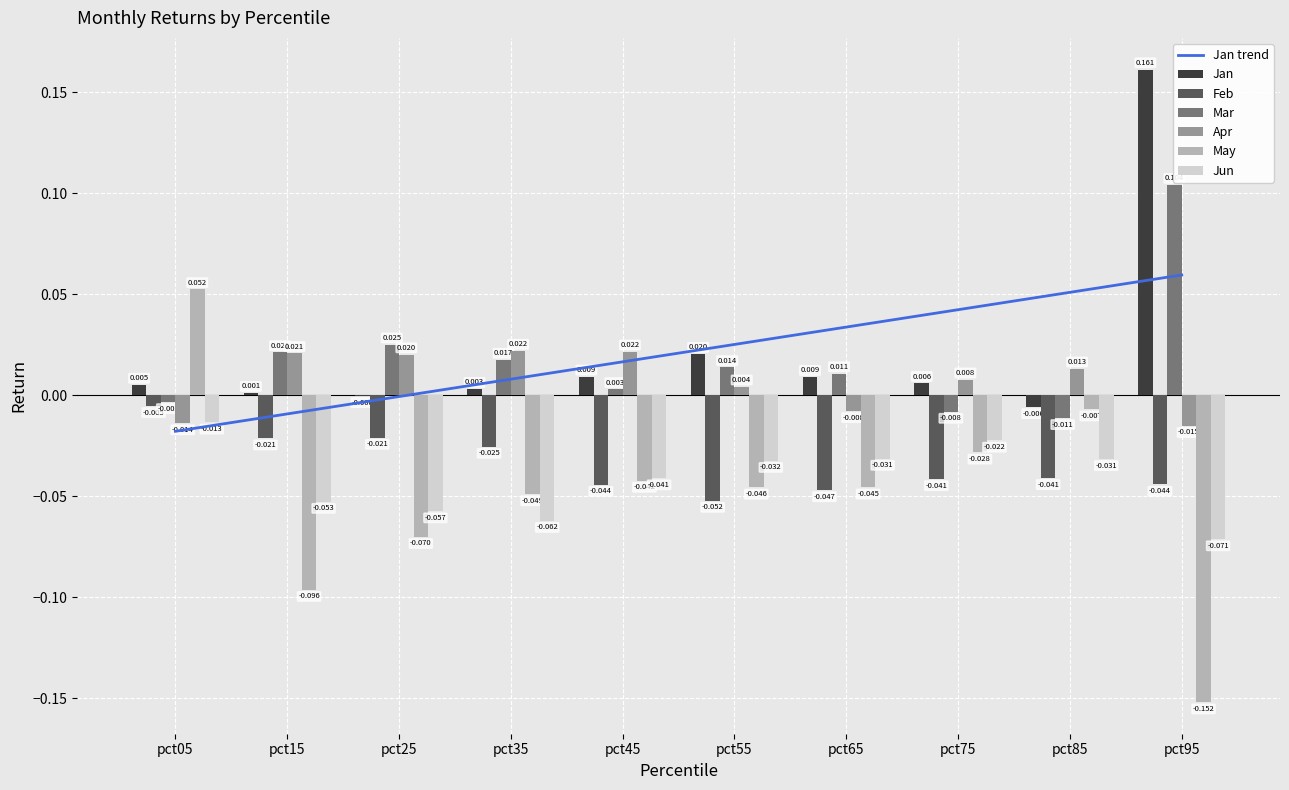

Reading left to right, extract all data points from this chart.

Jan: 0.0	0.0	-0.0	0.0	0.0	0.0	0.0	0.0	-0.0	0.2
Feb: -0.0	-0.0	-0.0	-0.0	-0.0	-0.1	-0.0	-0.0	-0.0	-0.0
Mar: -0.0	0.0	0.0	0.0	0.0	0.0	0.0	-0.0	-0.0	0.1
Apr: -0.0	0.0	0.0	0.0	0.0	0.0	-0.0	0.0	0.0	-0.0
May: 0.1	-0.1	-0.1	-0.0	-0.0	-0.0	-0.0	-0.0	-0.0	-0.2
Jun: -0.0	-0.1	-0.1	-0.1	-0.0	-0.0	-0.0	-0.0	-0.0	-0.1